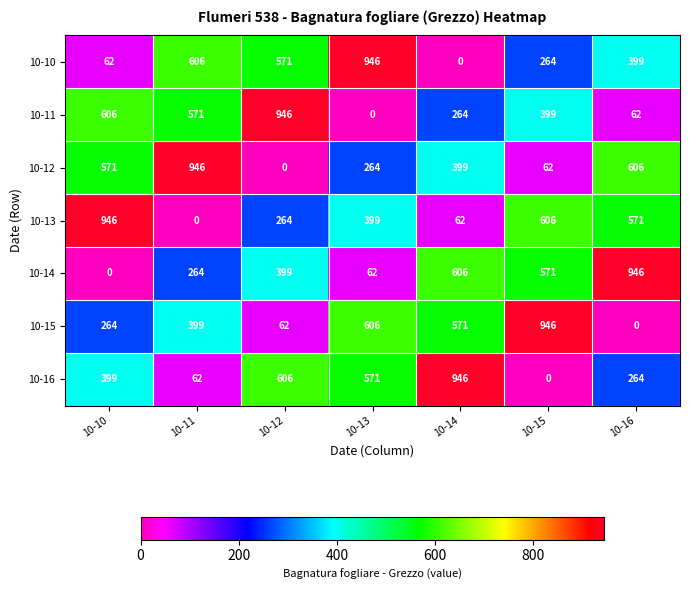

What is the difference between the highest and lowest values at 10-10?

946